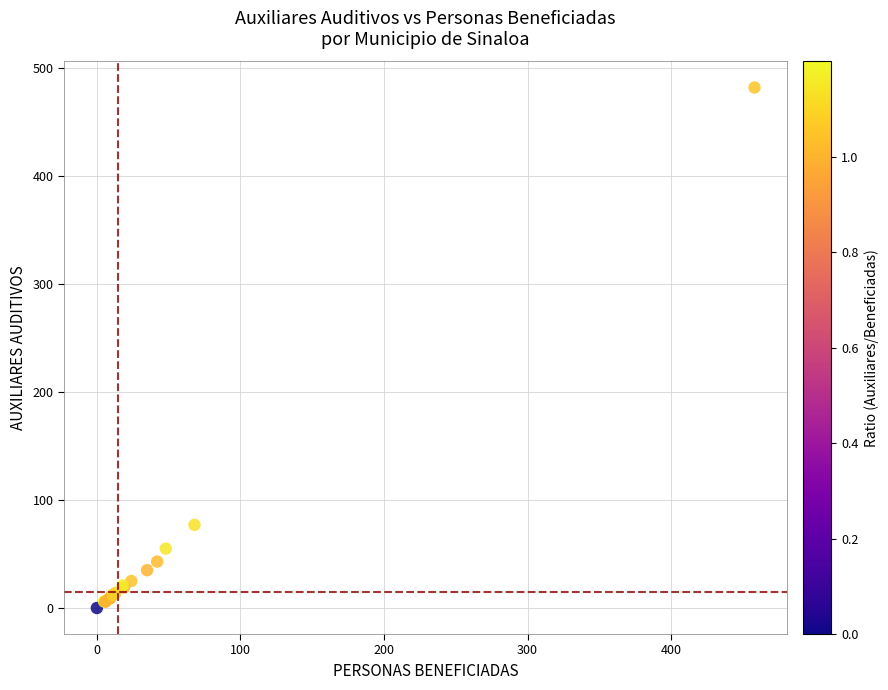

What Y value in the scatter plot is closest to 241?

77